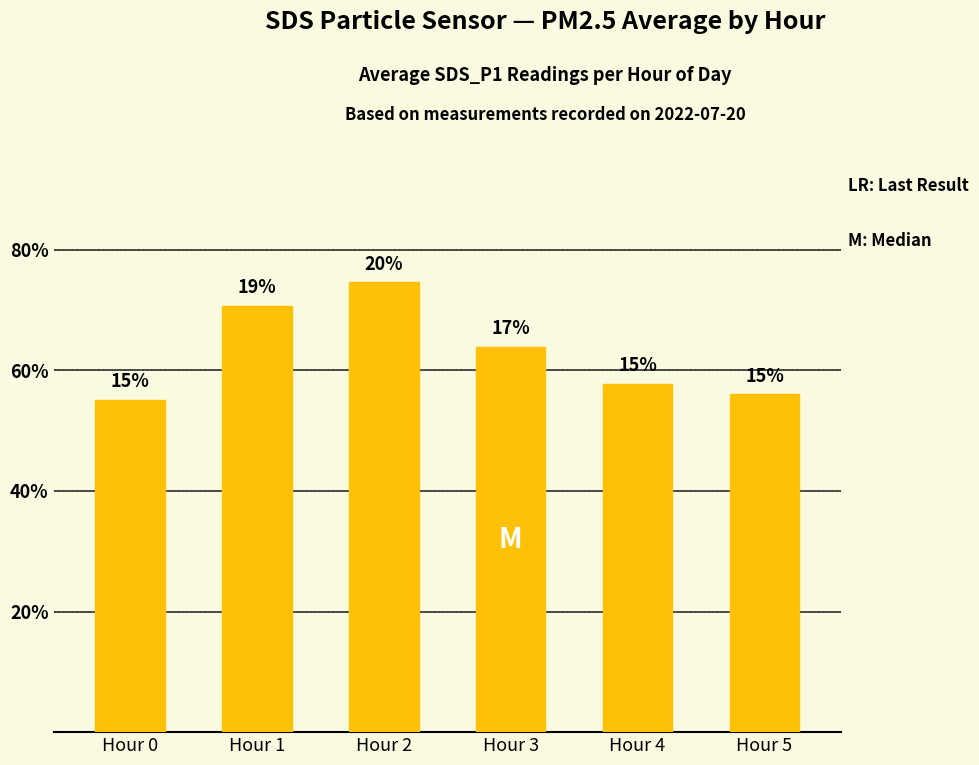

At which label does the data first exceed 4?

Hour 1